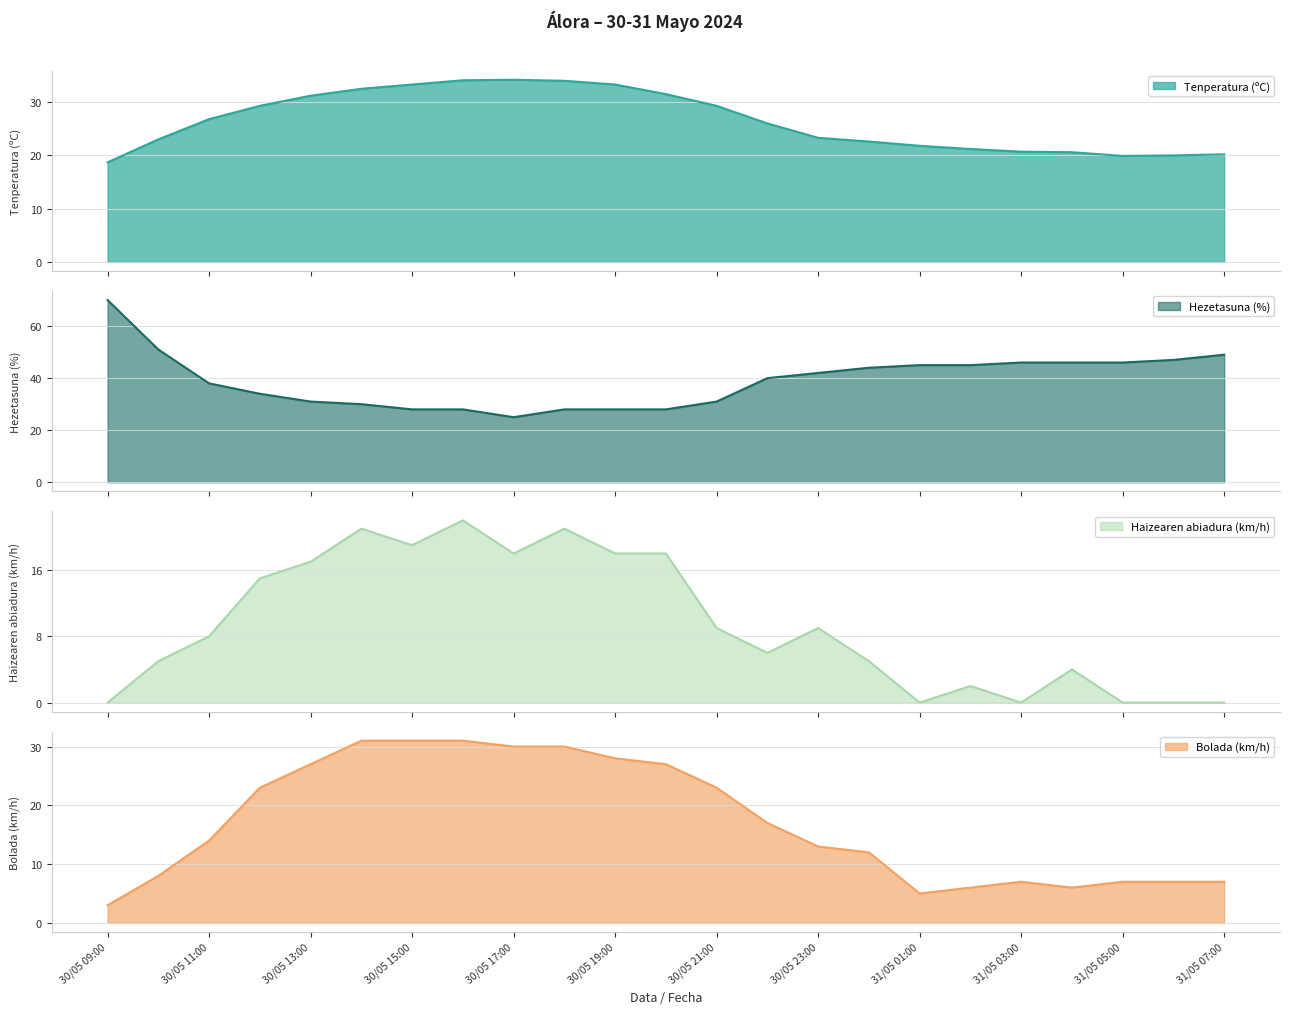

Which category has the highest value in the Bolada (km/h) series?

30/05 14:00